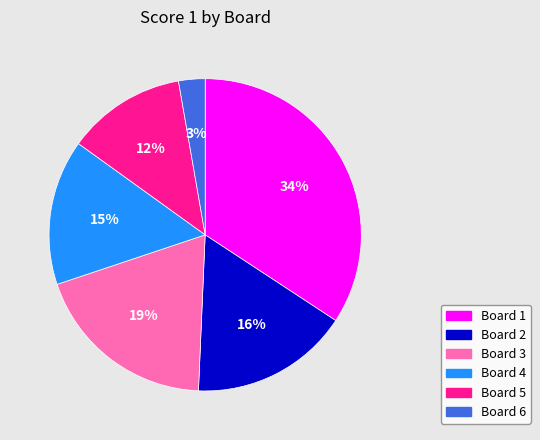

To the nearest percent, what is the combined percentage of Board 4 and Board 3?

34%